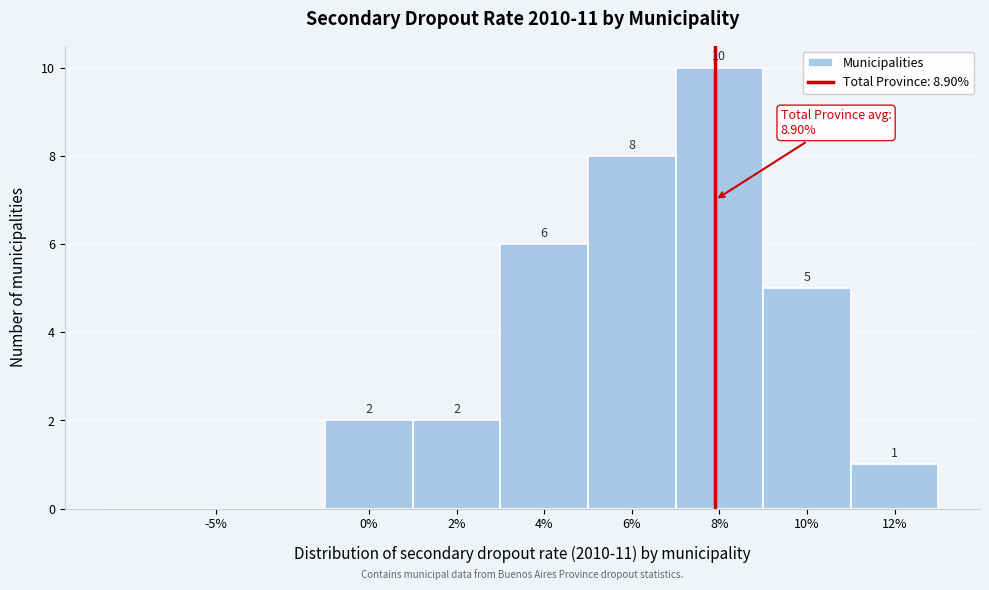

Reading left to right, transcribe all the data shown in this chart.

-5%=0	0%=2	2%=2	4%=6	6%=8	8%=10	10%=5	12%=1